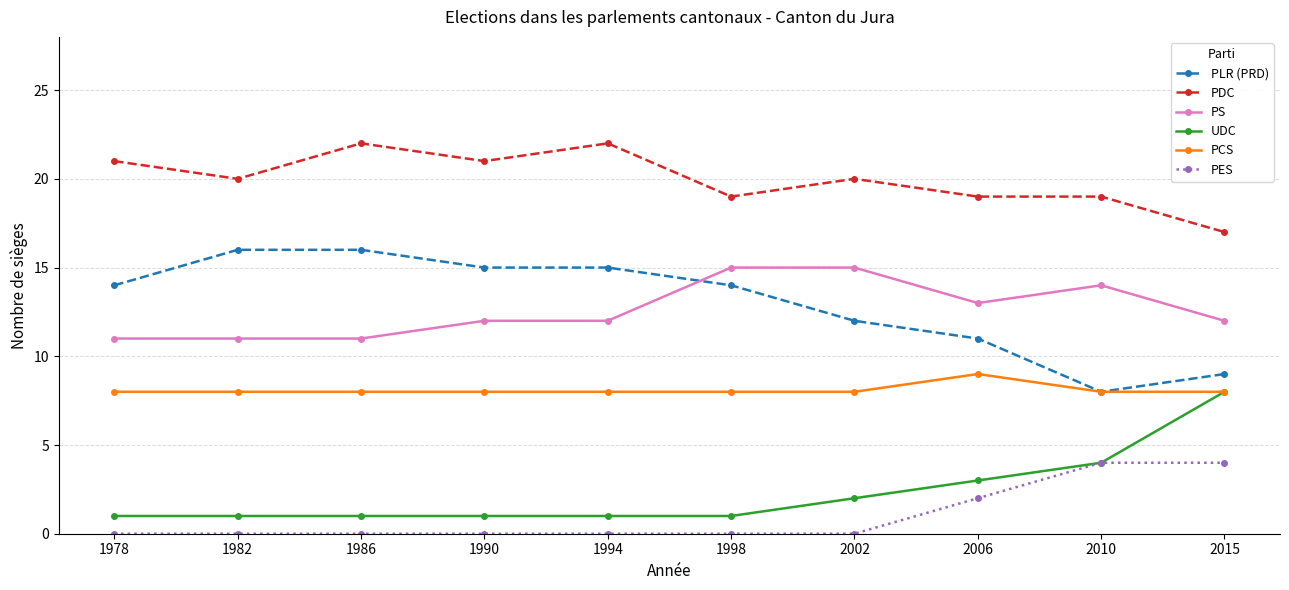

In PCS, how many points are higher than both neighbors (excluding endpoints)?

1